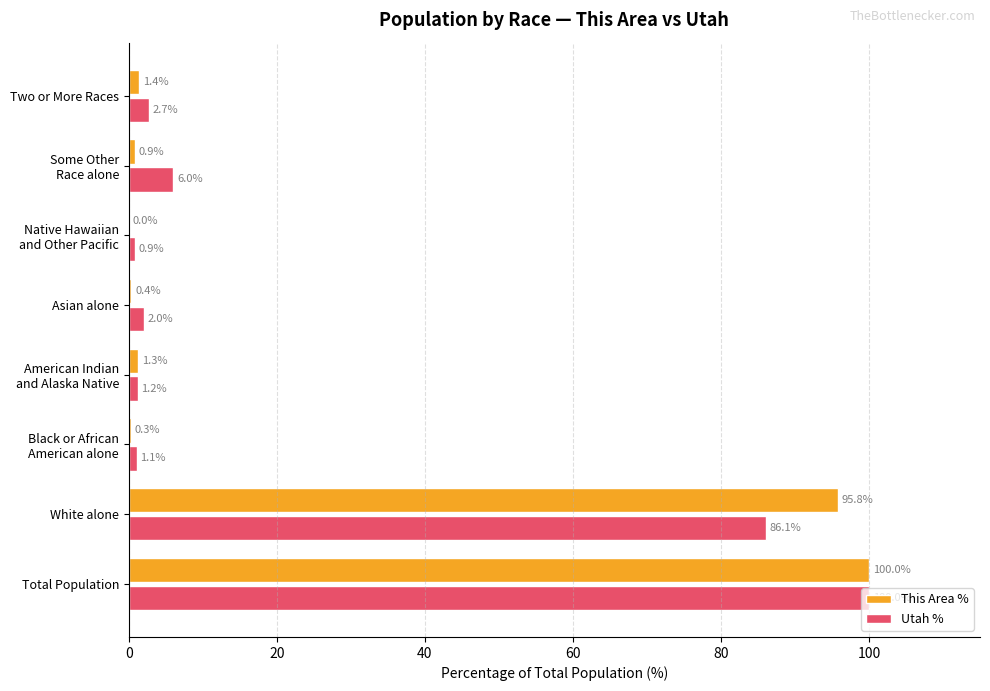

At which label does Utah % reach its peak?

Total Population